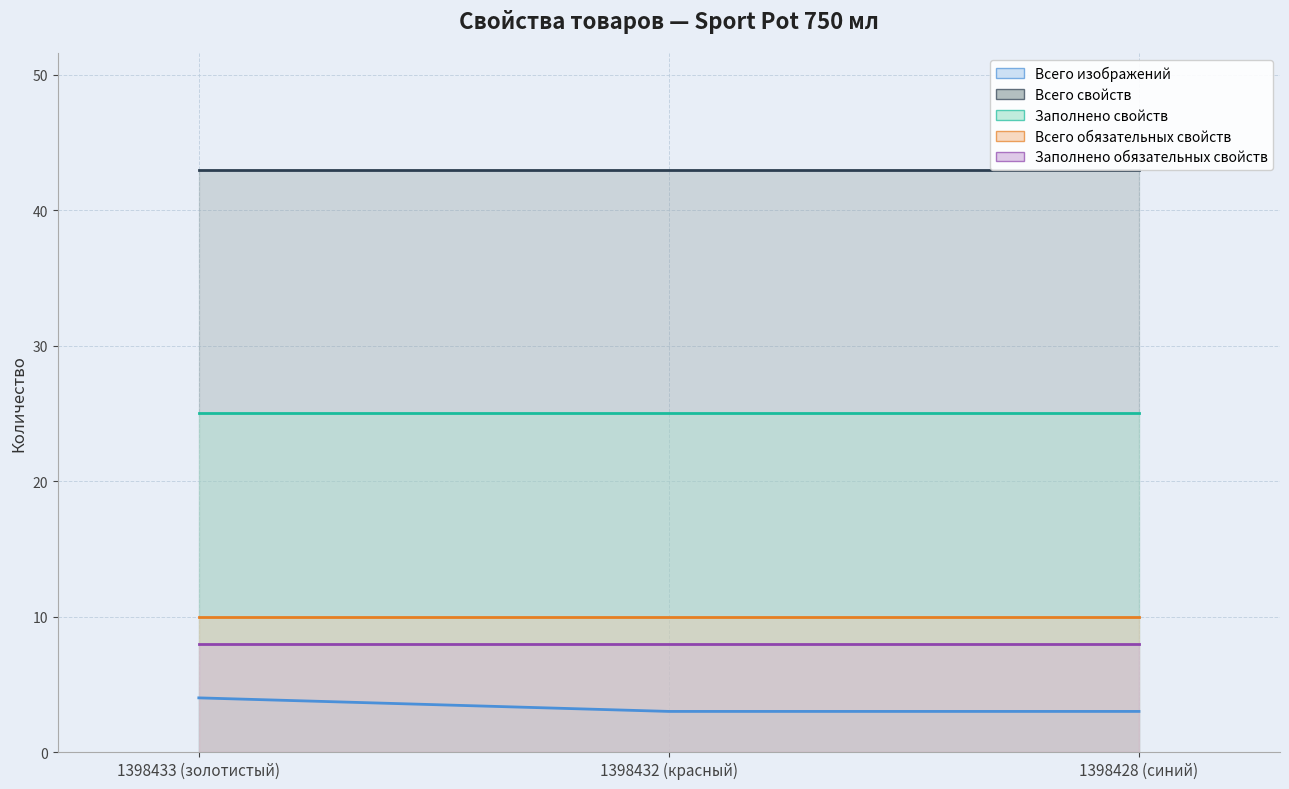

Rank the categories by Заполнено обязательных свойств value from highest to lowest.

1398433 (золотистый), 1398432 (красный), 1398428 (синий)